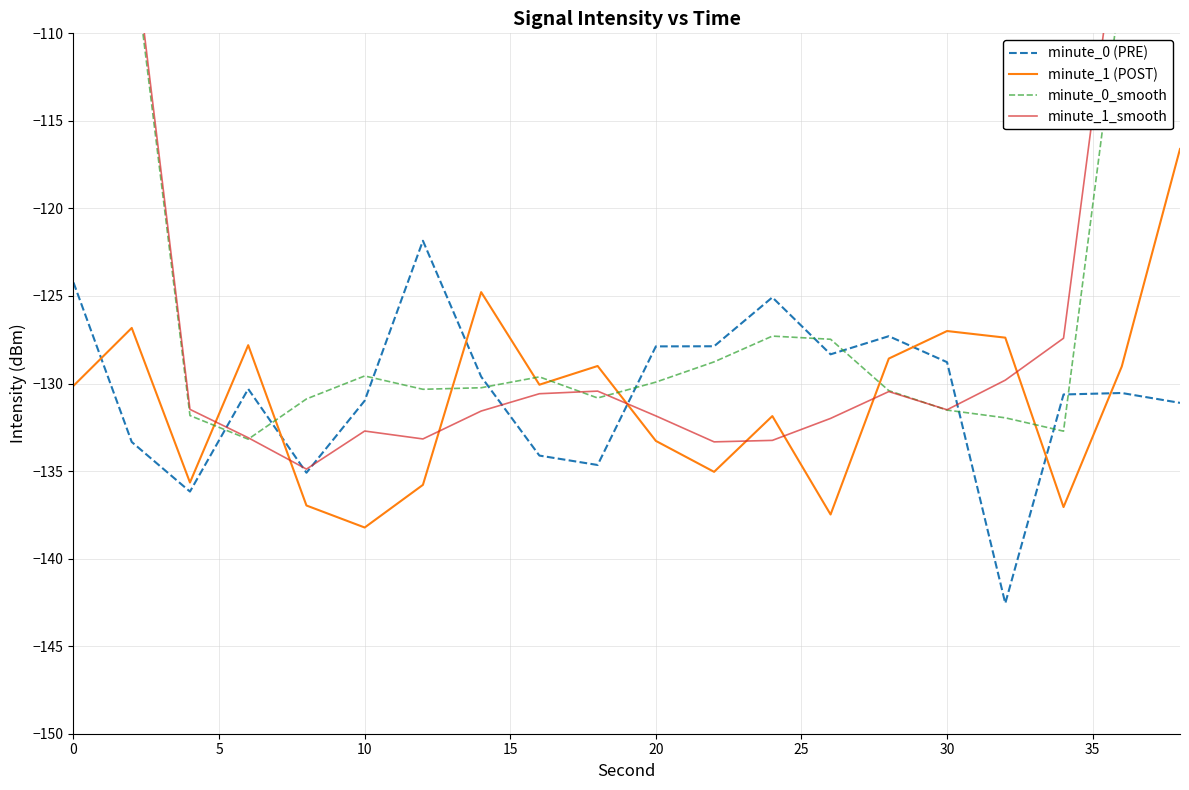

True or false: minute_1 (POST) has a value of -127.0 at 30.

True